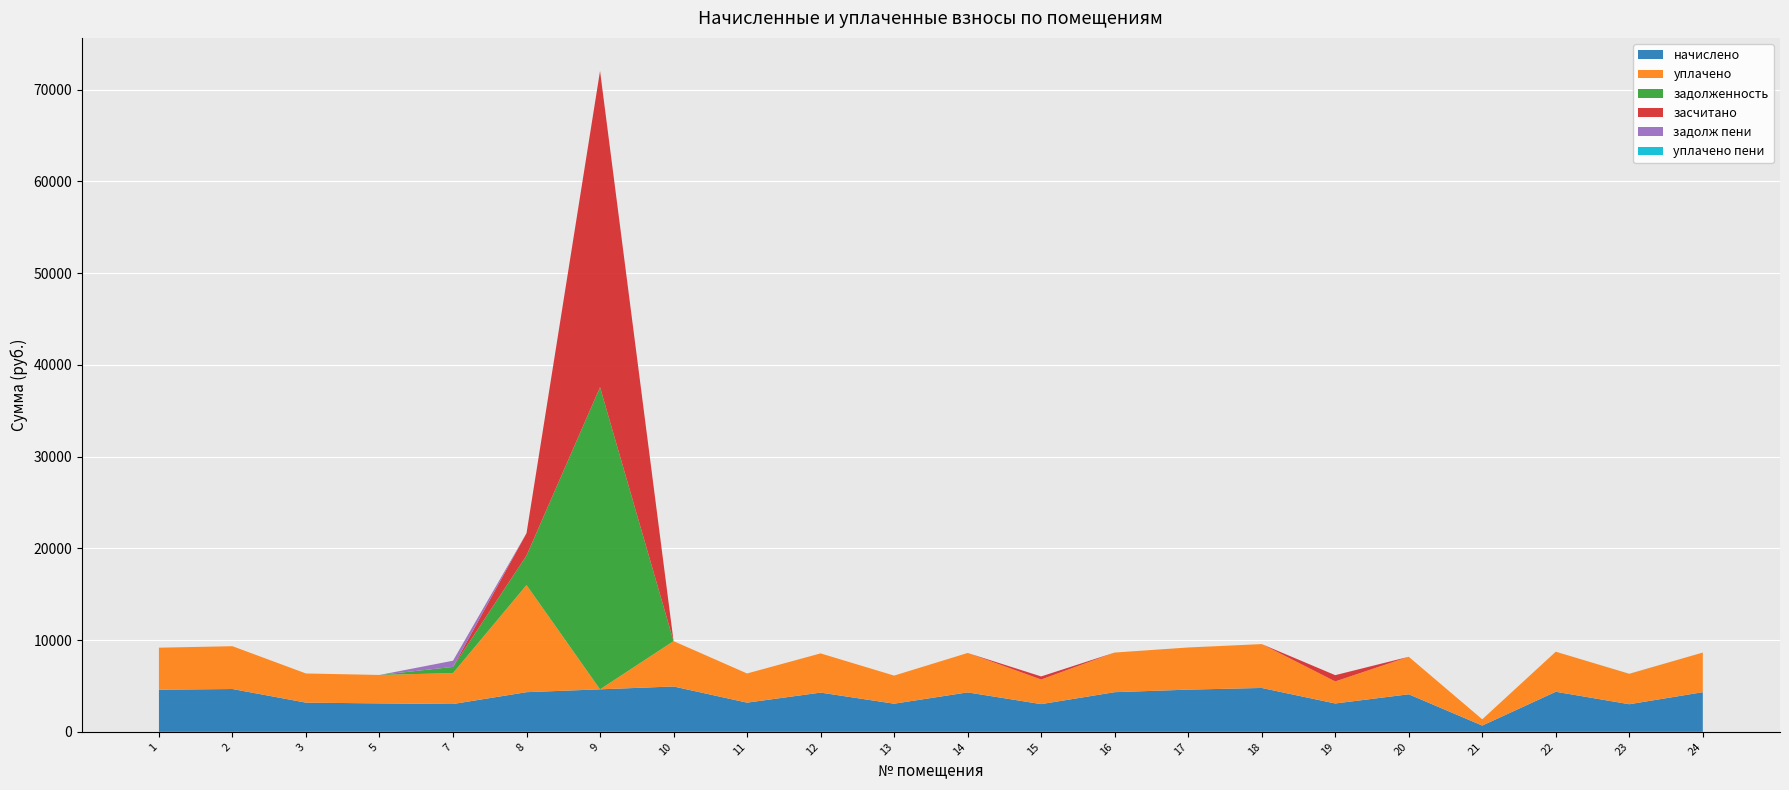

Reading left to right, transcribe all the data shown in this chart.

начислено: 1=4585.0	2=4665.6	3=3179.5	5=3098.8	7=3029.8	8=4320.0	9=4631.0	10=4942.1	11=3179.5	12=4273.9	13=3064.3	14=4297.0	15=3018.2	16=4320.0	17=4596.5	18=4780.8	19=3087.4	20=4089.6	21=681.0	22=4366.1	23=3006.7	24=4320.0
уплачено: 1=4585.0	2=4665.6	3=3179.5	5=3098.8	7=3373.4	8=11675.5	9=0.0	10=4942.1	11=3179.5	12=4273.9	13=3064.3	14=4297.0	15=2682.9	16=4320.0	17=4596.5	18=4780.8	19=2401.3	20=4089.6	21=681.0	22=4366.1	23=3314.7	24=4320.0
задолженность: 1=0.0	2=0.0	3=0.0	5=0.0	7=673.3	8=3218.7	9=32931.8	10=0.0	11=0.0	12=0.0	13=0.0	14=0.0	15=0.0	16=0.0	17=0.0	18=0.0	19=0.0	20=0.0	21=0.0	22=0.0	23=0.0	24=0.0
засчитано: 1=0.0	2=0.0	3=0.0	5=0.0	7=0.0	8=2438.7	9=34475.5	10=0.0	11=0.0	12=0.0	13=0.0	14=0.0	15=335.4	16=0.0	17=0.0	18=0.0	19=686.1	20=0.0	21=0.0	22=0.0	23=0.0	24=0.0
задолж пени: 1=0.0	2=0.0	3=0.0	5=0.0	7=673.3	8=0.0	9=0.0	10=0.0	11=0.0	12=0.0	13=0.0	14=0.0	15=0.0	16=0.0	17=0.0	18=0.0	19=0.0	20=0.0	21=0.0	22=0.0	23=0.0	24=0.0
уплачено пени: 1=0.0	2=0.0	3=0.0	5=0.0	7=0.0	8=0.0	9=0.0	10=0.0	11=0.0	12=0.0	13=0.0	14=0.0	15=0.0	16=0.0	17=0.0	18=0.0	19=0.0	20=0.0	21=0.0	22=0.0	23=8.5	24=0.0